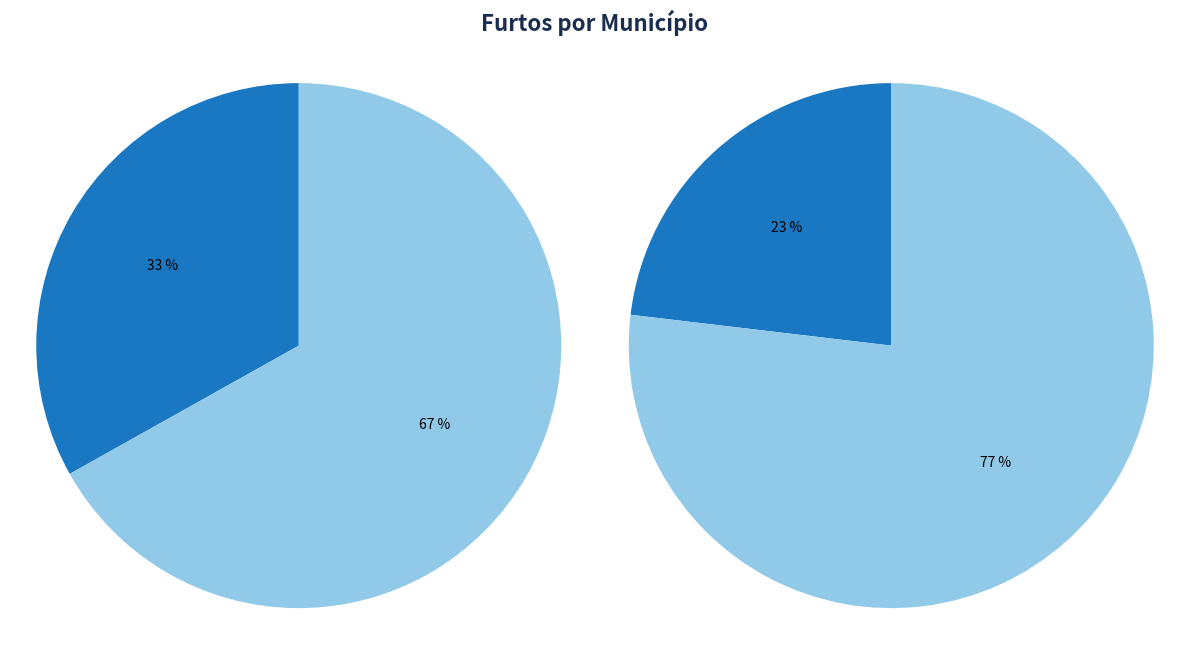

Combined, what portion of the pie is AMETISTA DO SUL and AGUDO?

6.9%